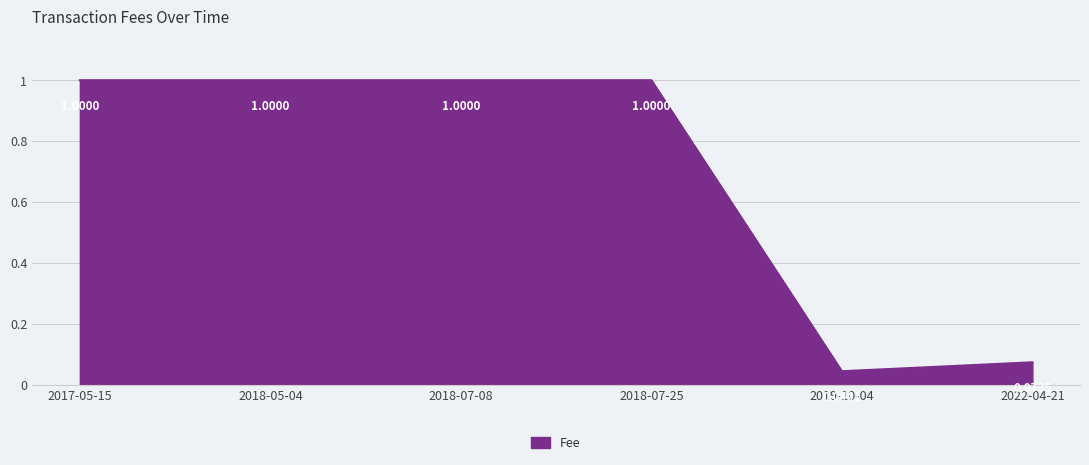

What is the sum of the values at 2018-05-04 and 2022-04-21?

1.1